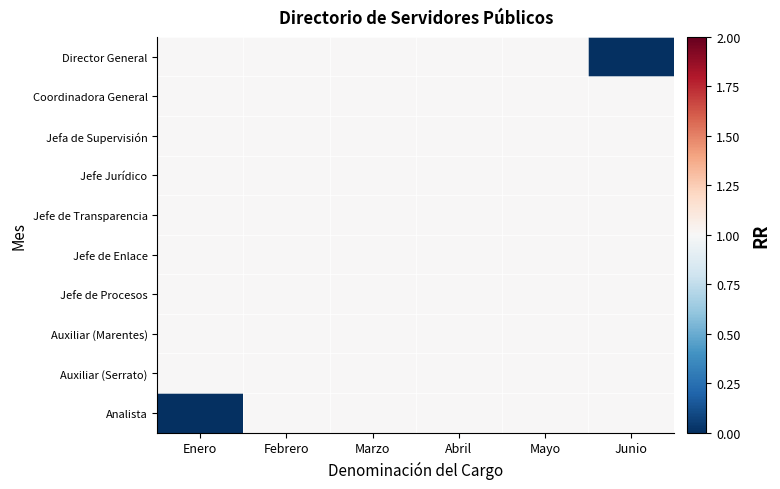

What is the total value across all series at Junio?

9